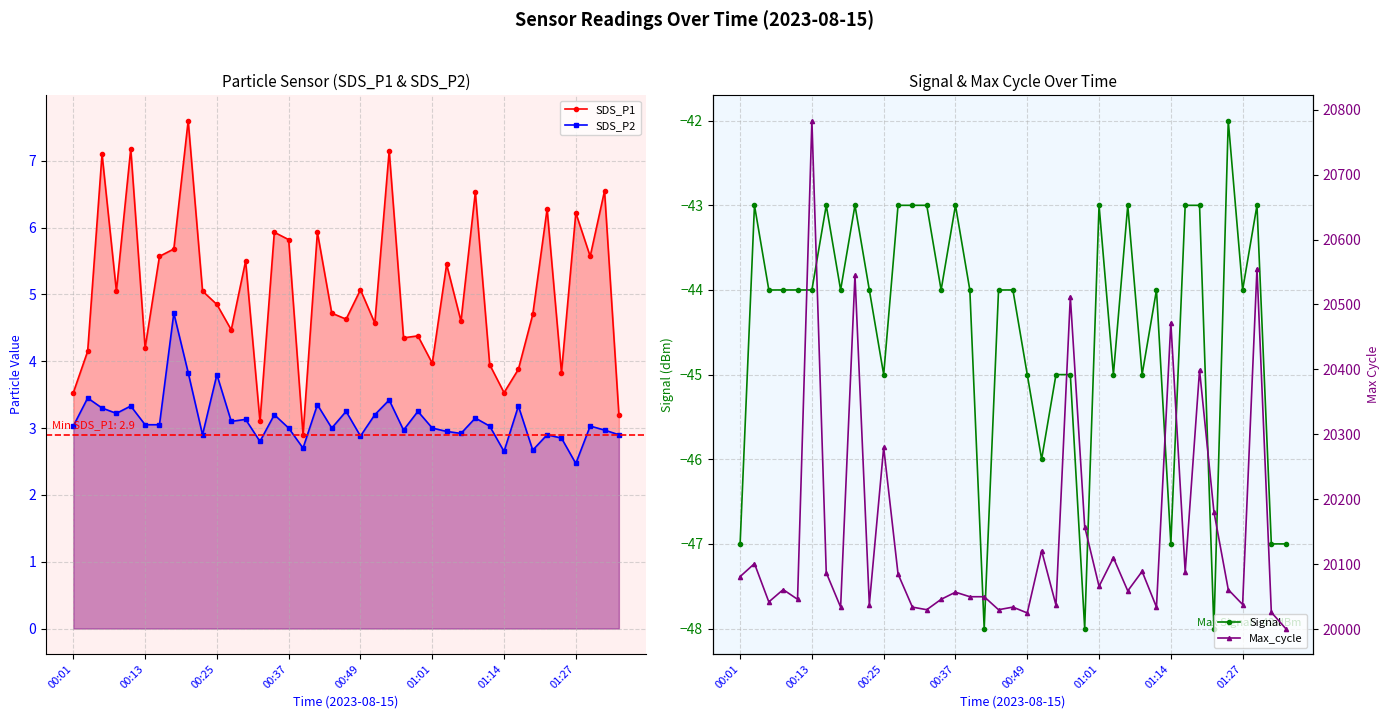

True or false: SDS_P1 and SDS_P2 cross at least once.

False